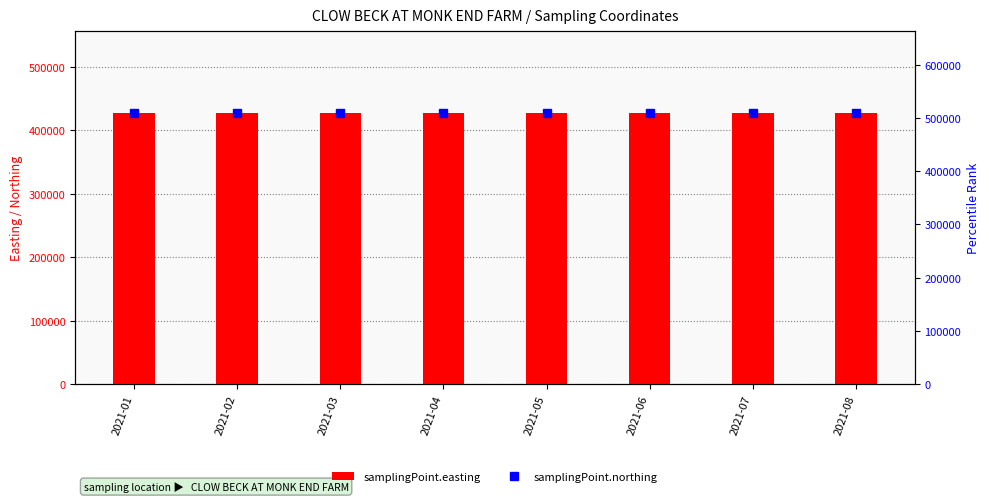

Reading right to left, what are all the values shown in this chart?

samplingPoint.easting: 428080	428080	428080	428080	428080	428080	428080	428080
samplingPoint.northing: 510020	510020	510020	510020	510020	510020	510020	510020